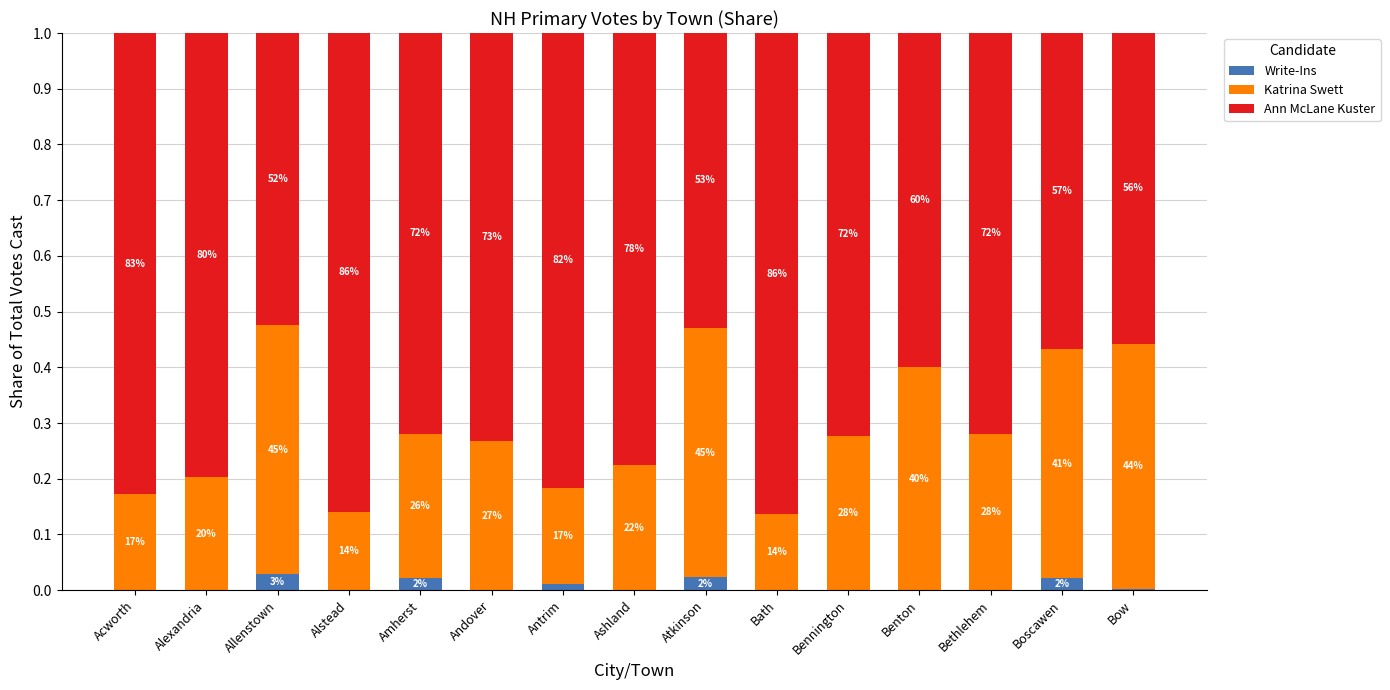

What is the label of the 13th bar from the right?

Allenstown